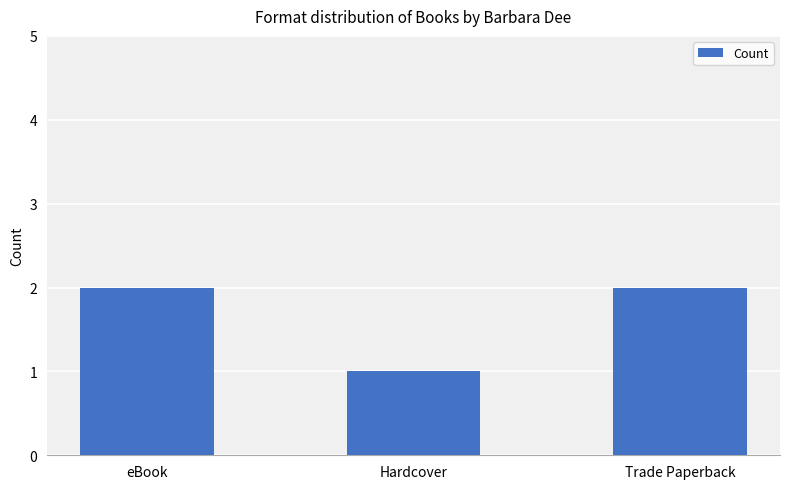

True or false: the data shows 3 at Trade Paperback.

False